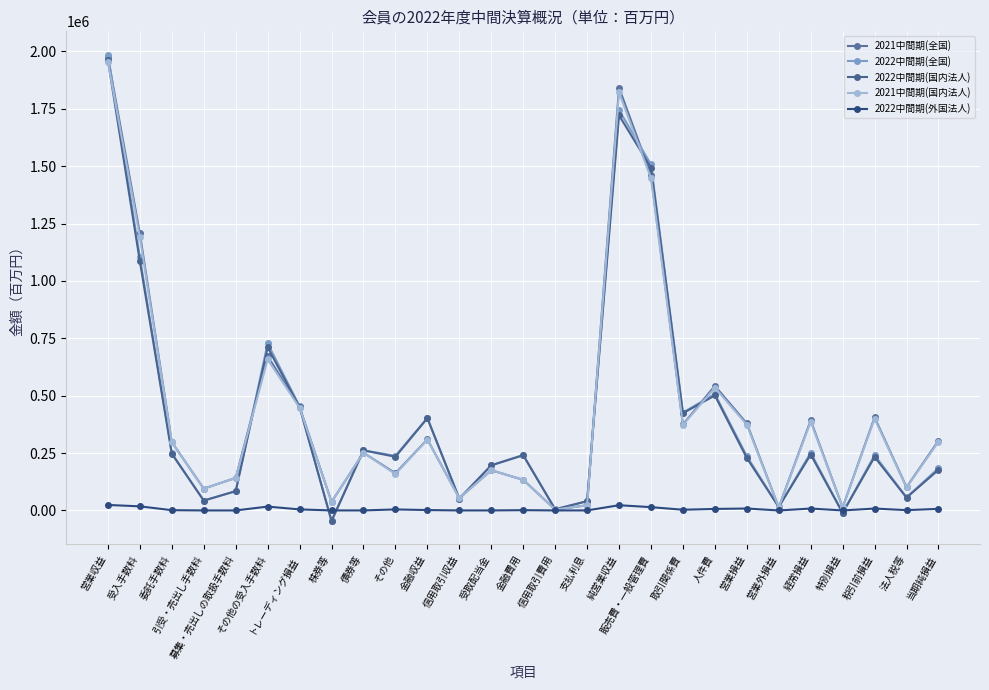

In 2022中間期(外国法人), how many points are higher than both neighbors (excluding endpoints)?

7